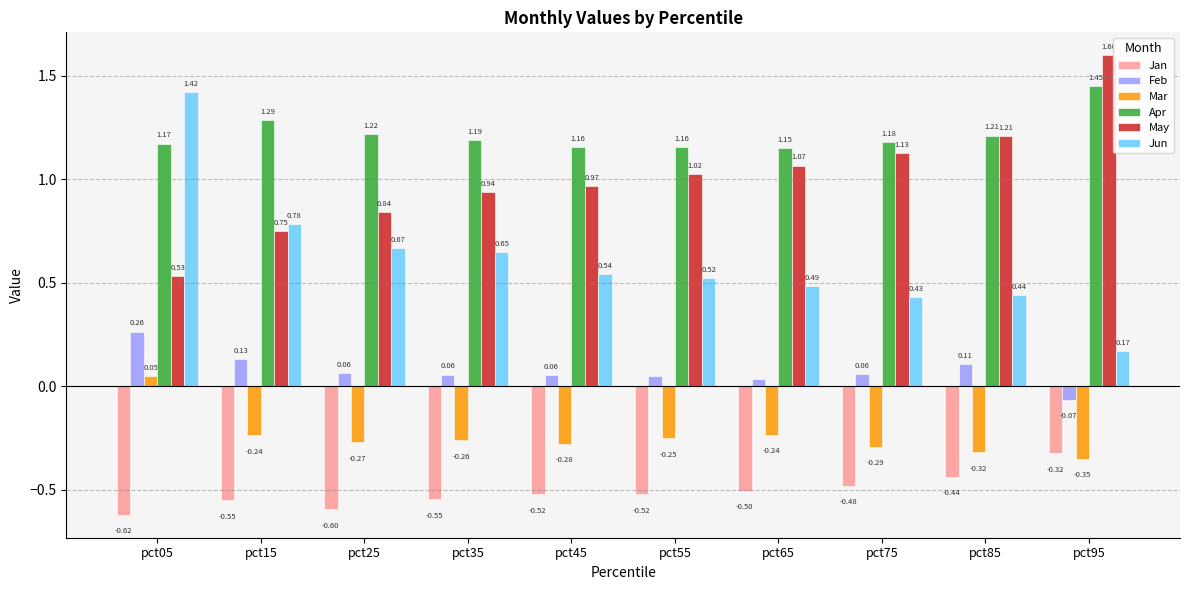

What are all the series names shown in the legend?

Jan, Feb, Mar, Apr, May, Jun